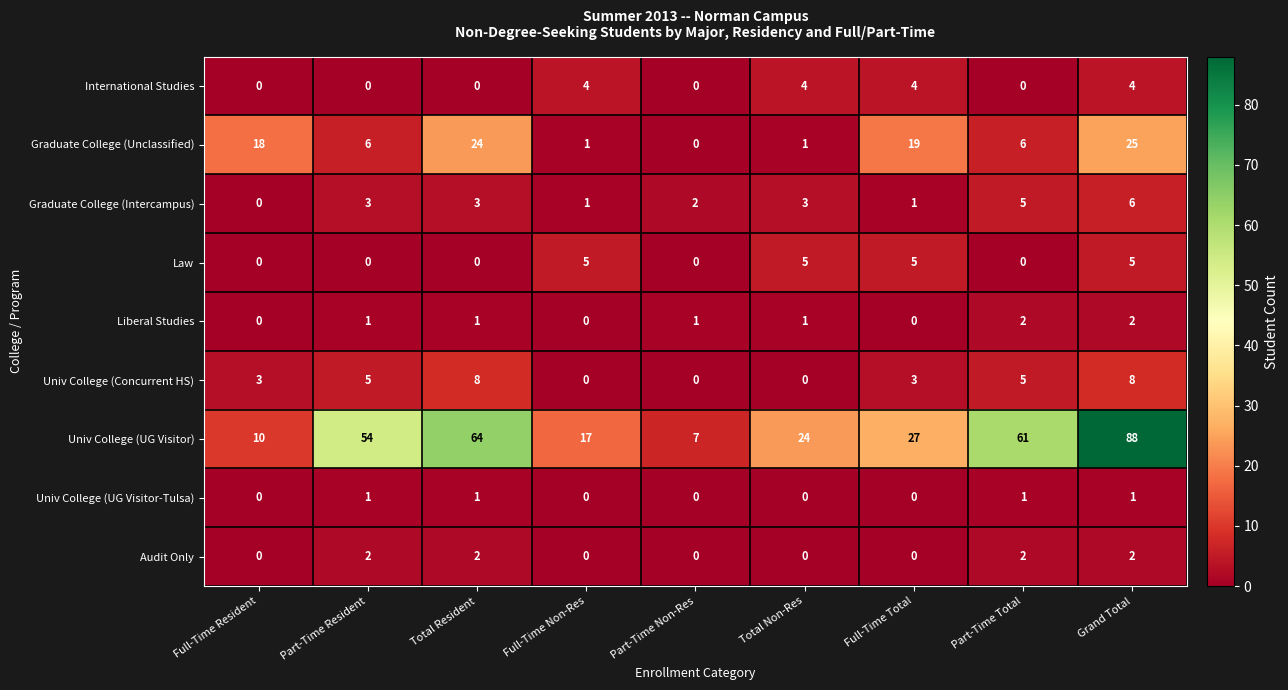

Which series has the largest range (max minus min)?

Univ College (UG Visitor)